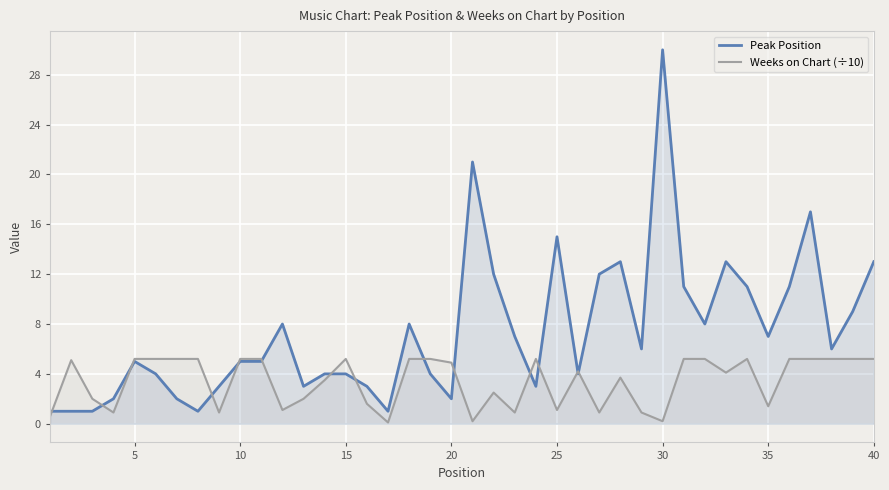

Which category has the highest value in the Peak Position series?

30